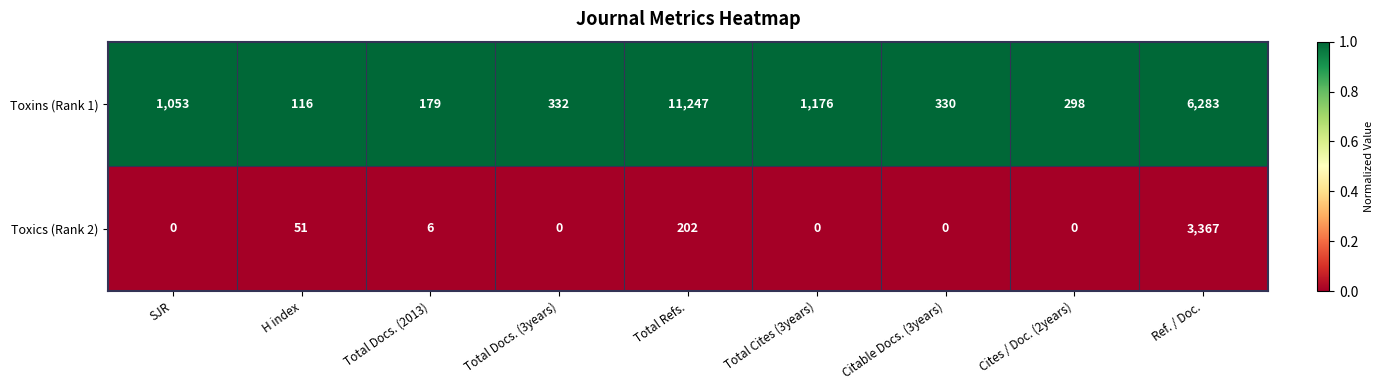

True or false: Toxics (Rank 2) has a value of -1977 at SJR.

False